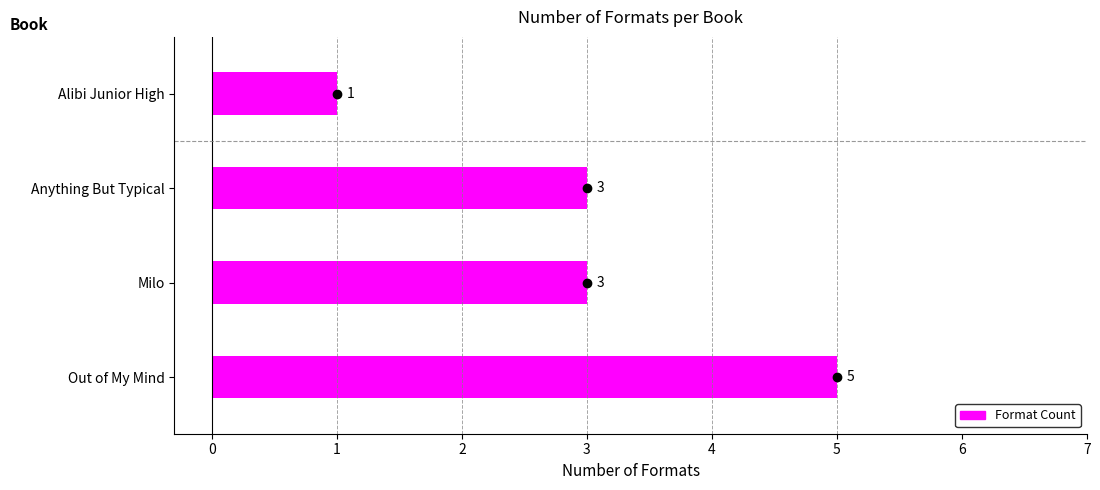

What is the smallest value displayed?

1